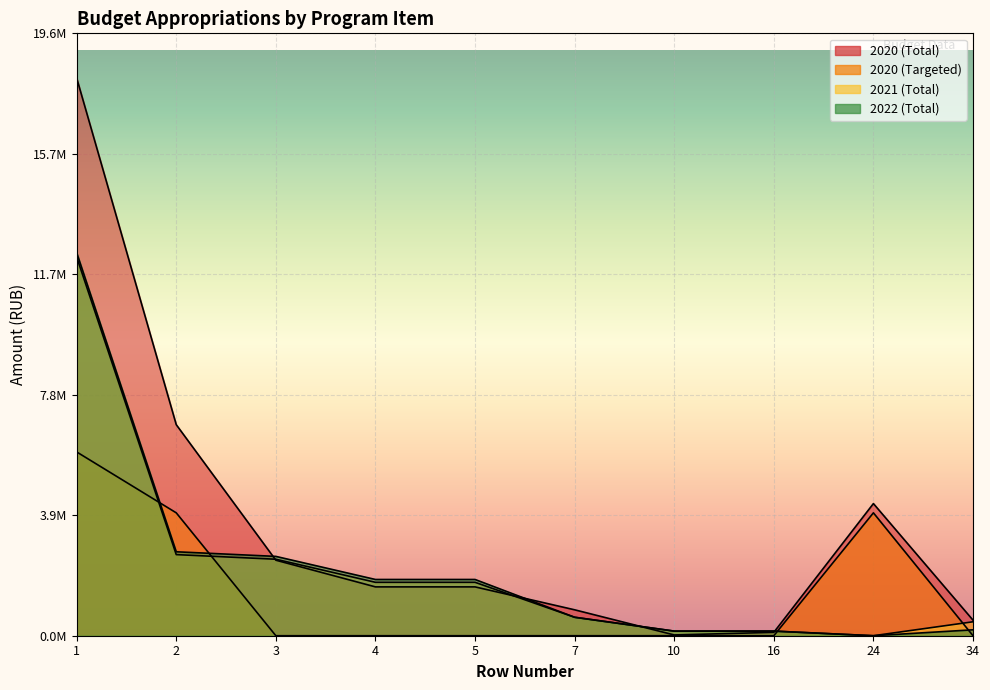

What is the difference between the 2020 (Total) values at 3 and 4?

867350.0